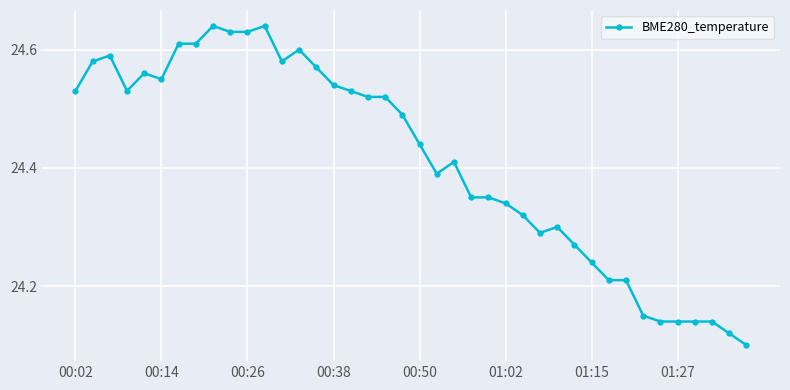

Count the values in the range 24 to 25.

40